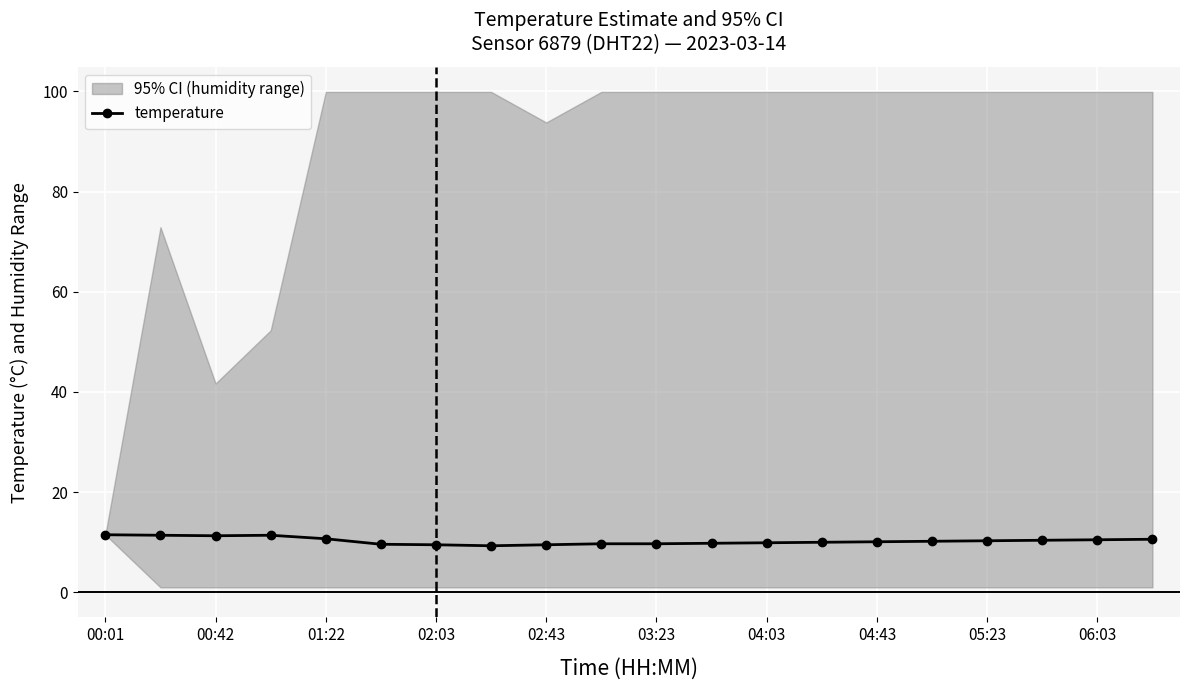

True or false: temperature has a value of 18.1 at 01:22.

False